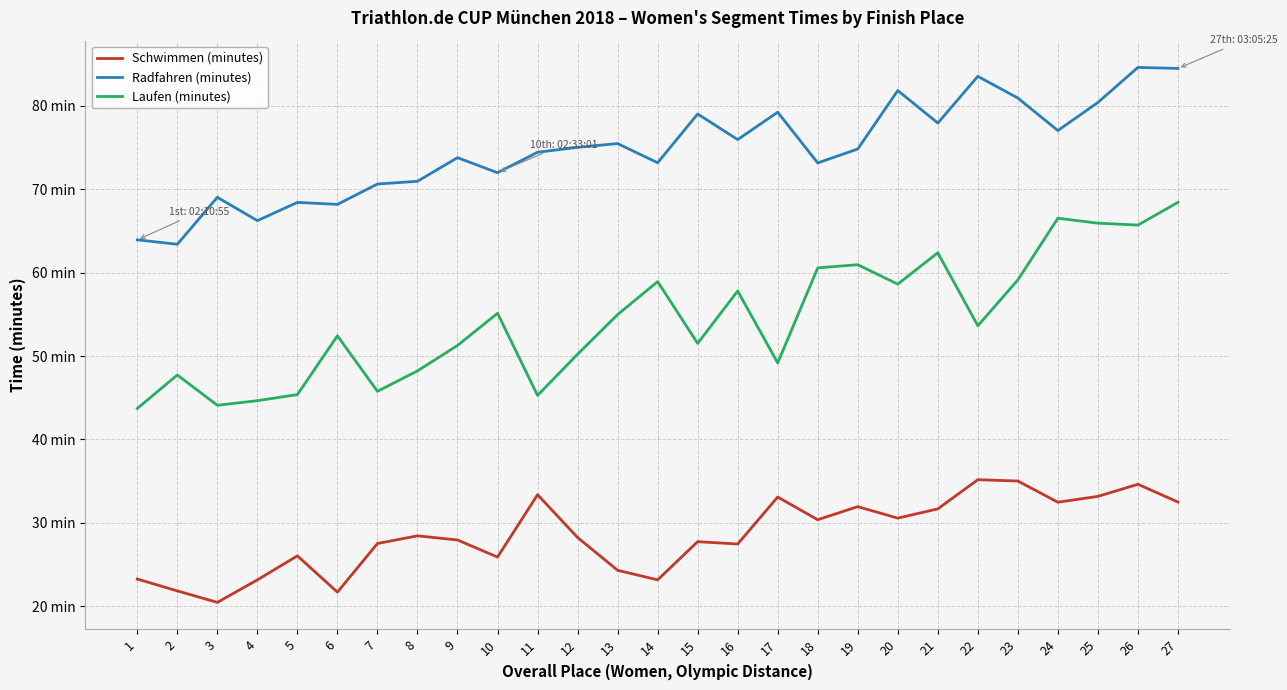

What are all the series names shown in the legend?

Schwimmen (minutes), Radfahren (minutes), Laufen (minutes)